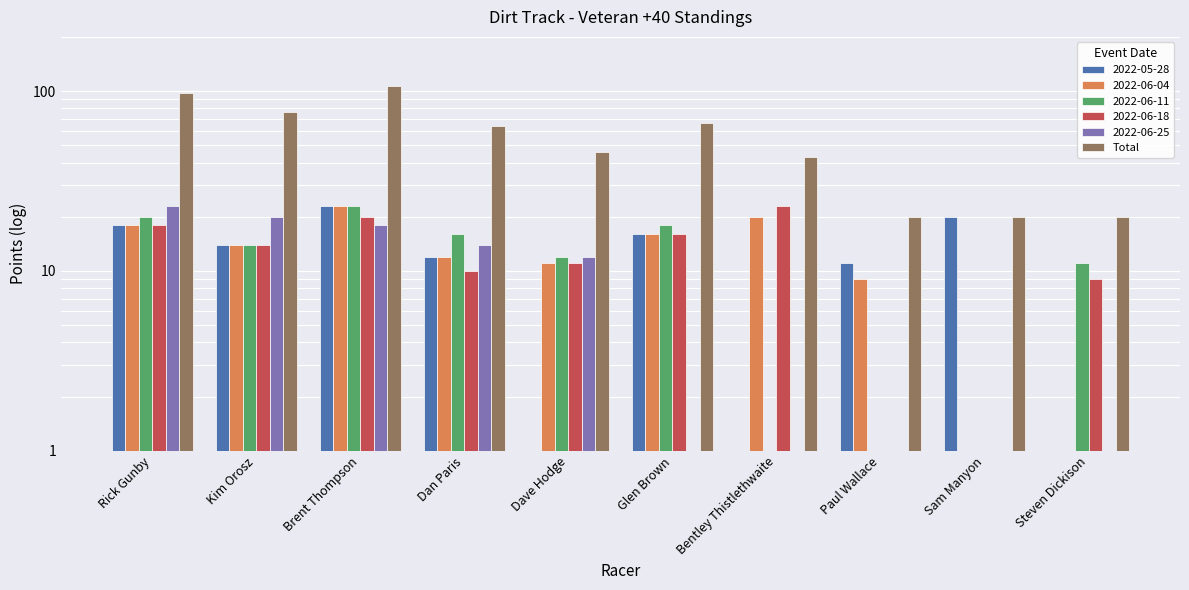

What is the label of the 10th bar from the right?

Rick Gunby